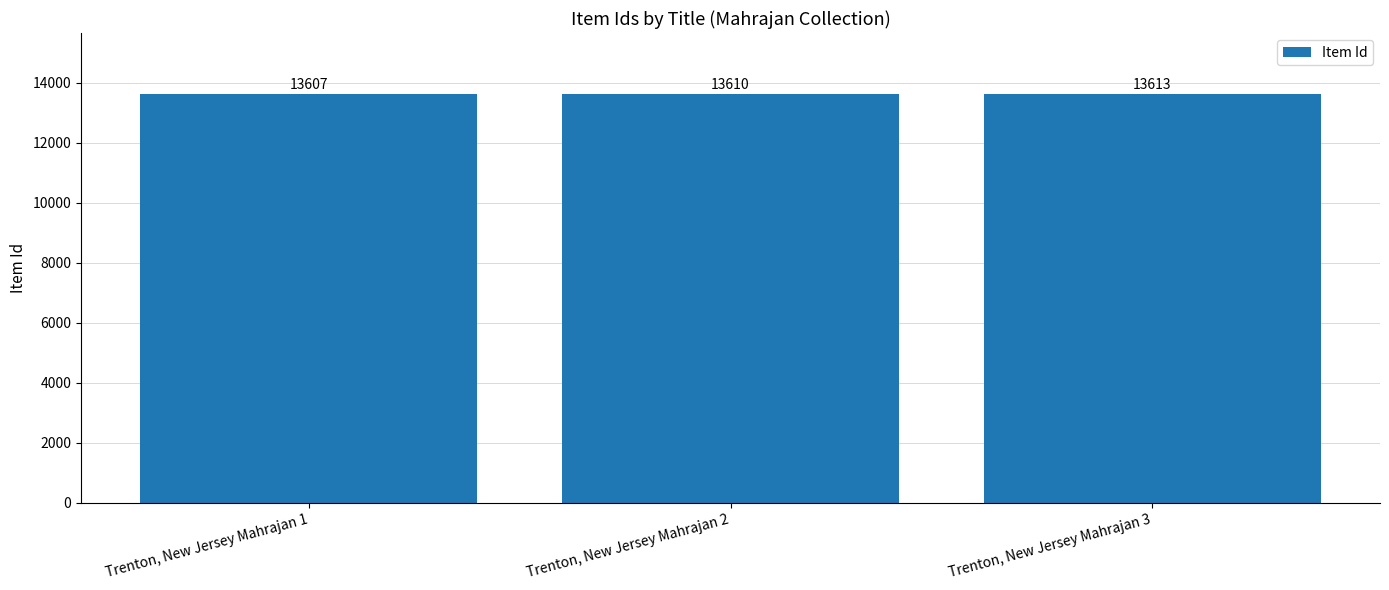

Are the bars horizontal?

No